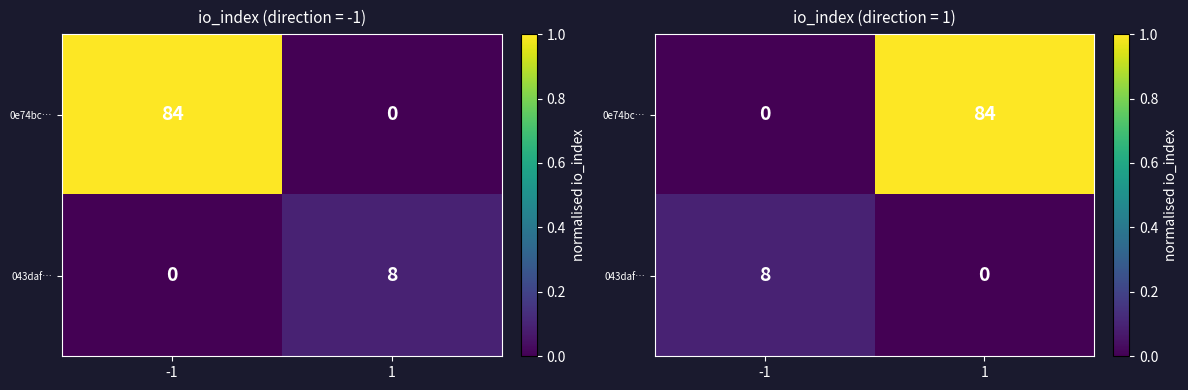

Is it true that 043daf… equals 0.0 at -1?

False